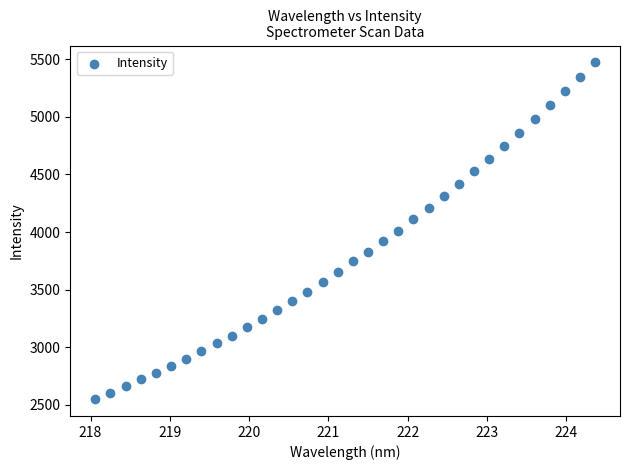

What is the range of Y values (max minus min)?

2922.1